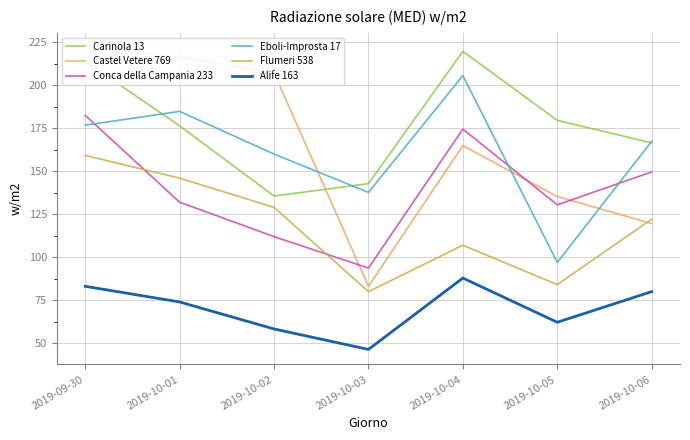

Where is the first local minimum for Carinola 13?

2019-10-02